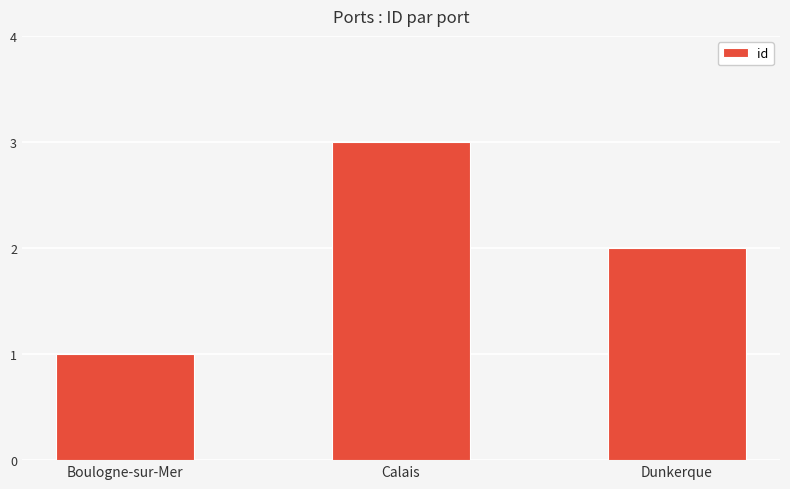

Where does the data first go above 2?

Calais